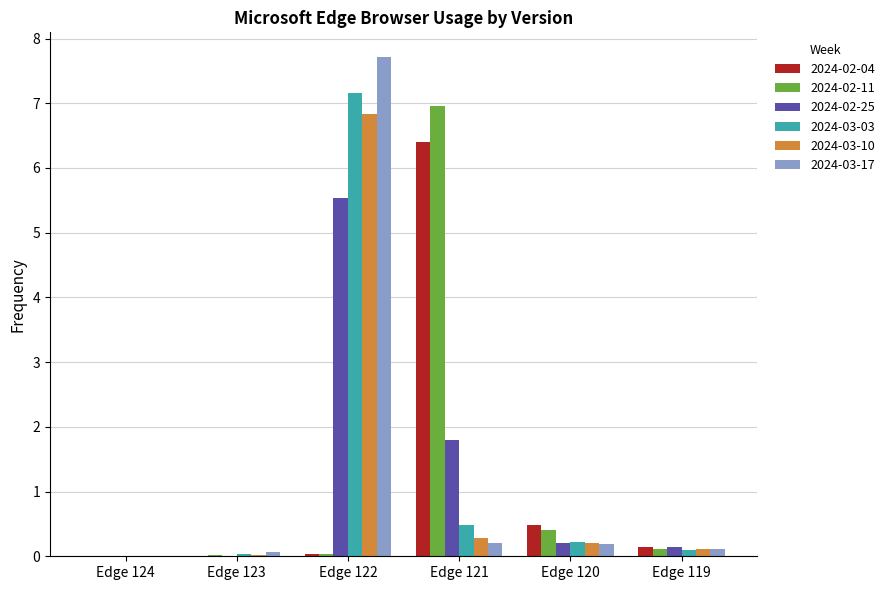

True or false: 2024-02-04 has a value of 0.0 at Edge 123.

True